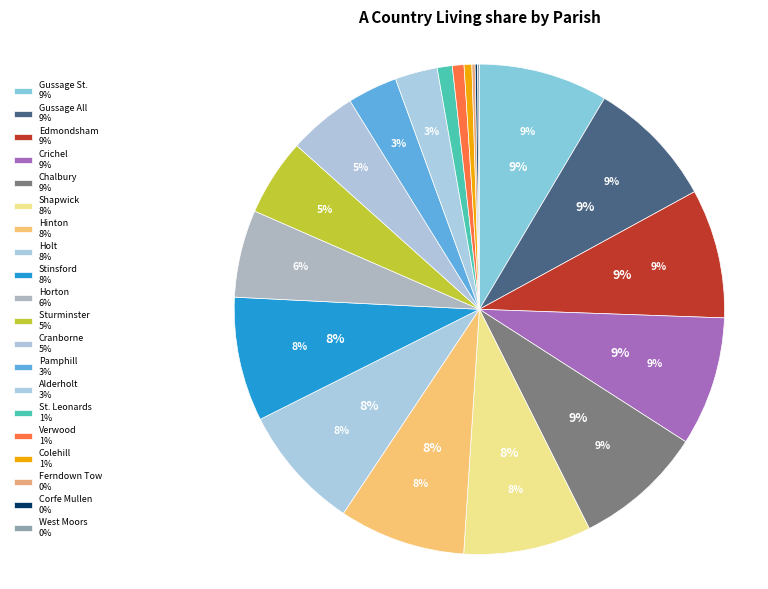

How much of the chart is everything except Stinsford?

91.8%